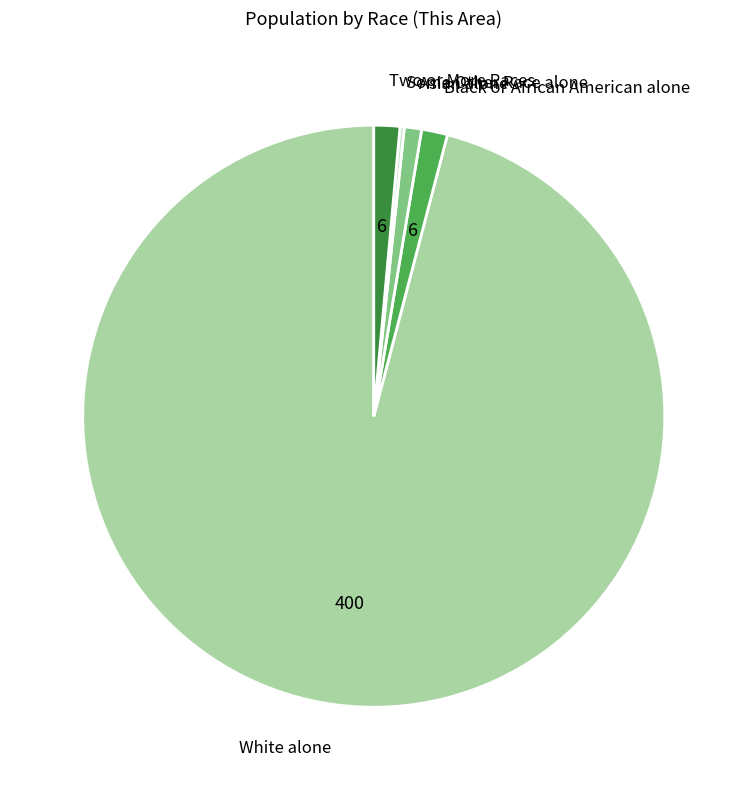

Is it true that Black or African American alone is 11% of the pie?

False